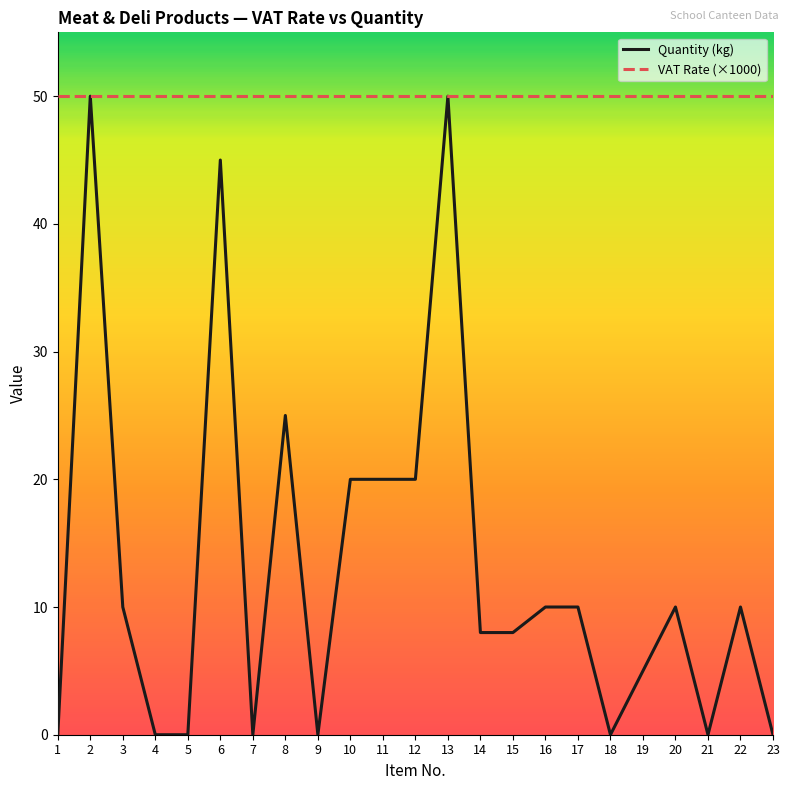

Is it true that VAT Rate (×1000) equals 50 at 7?

True